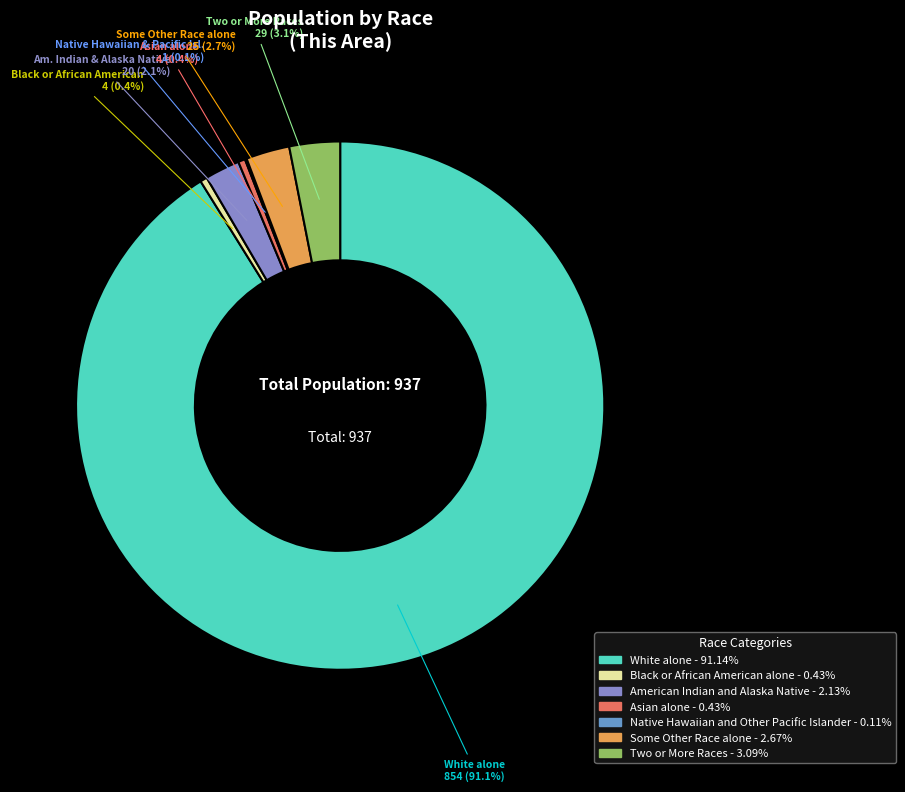

Is American Indian and Alaska Native the majority of the pie?

No